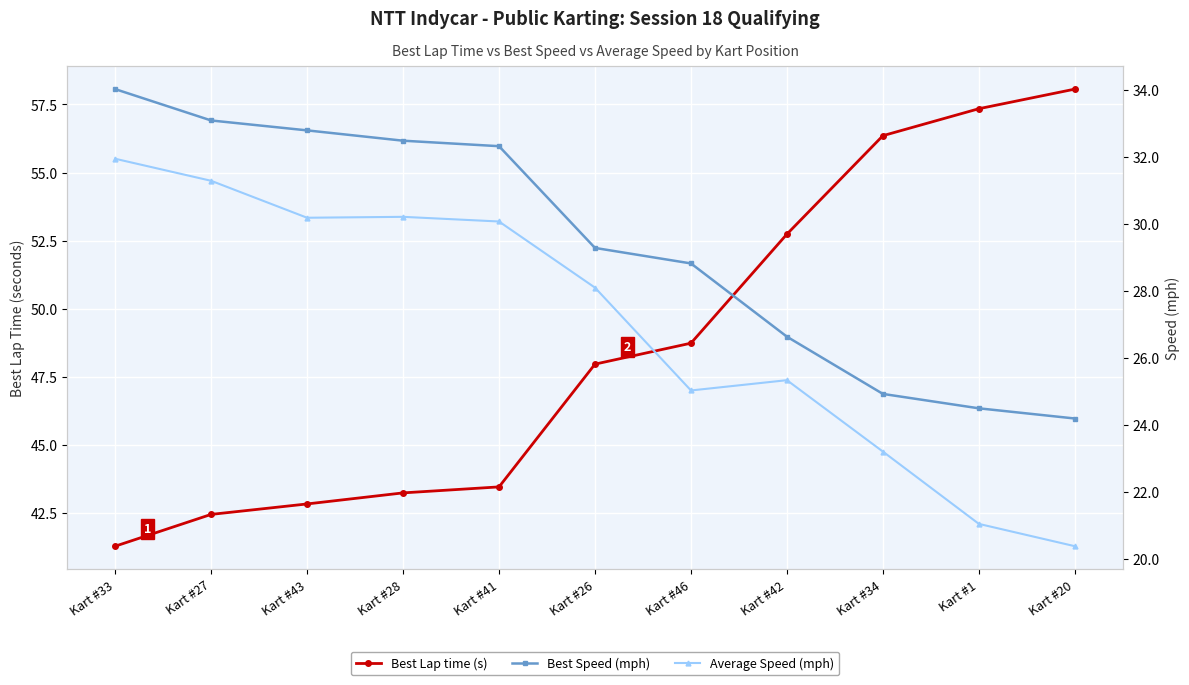

True or false: Best Lap time (s) and Best Speed (mph) intersect in this chart.

False